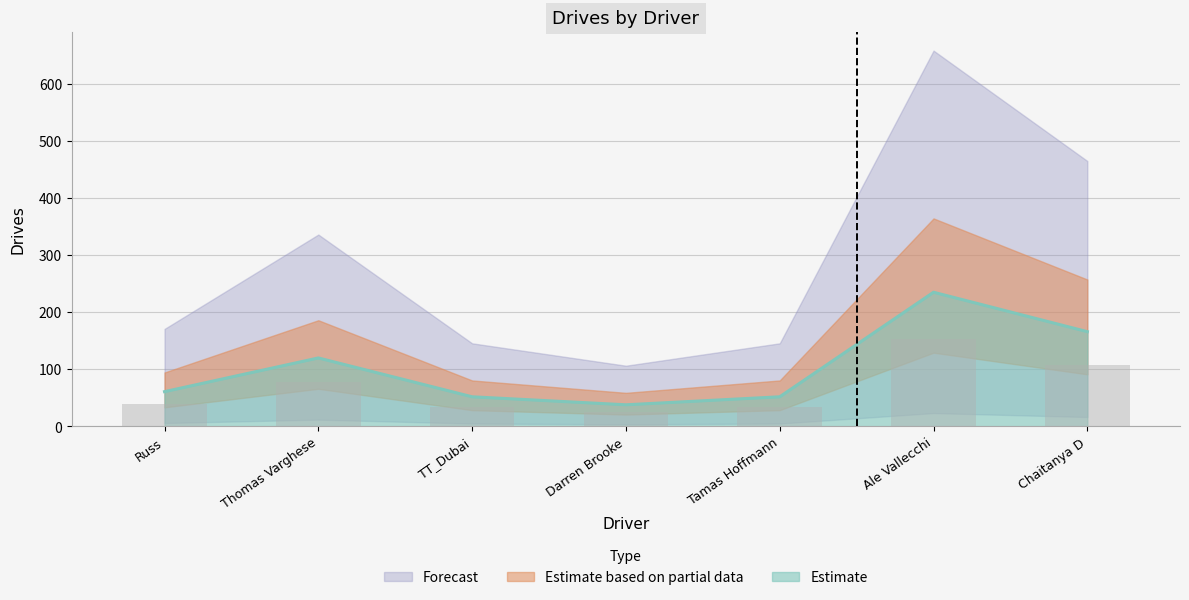

Which category has the lowest value in the Estimate series?

Darren Brooke